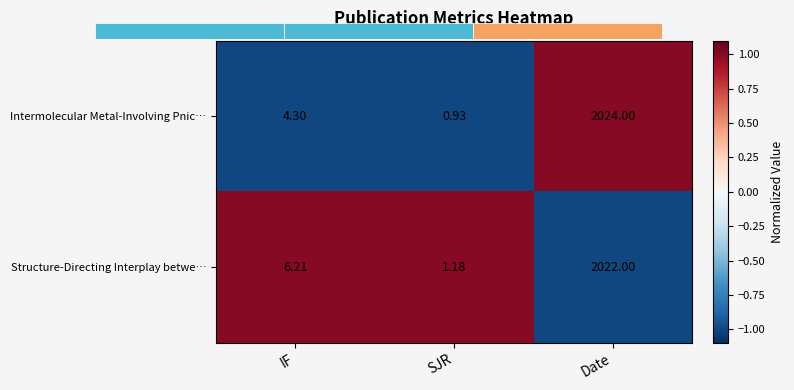

Where does the Intermolecular Metal-Involving Pnic… series first go above 4?

IF